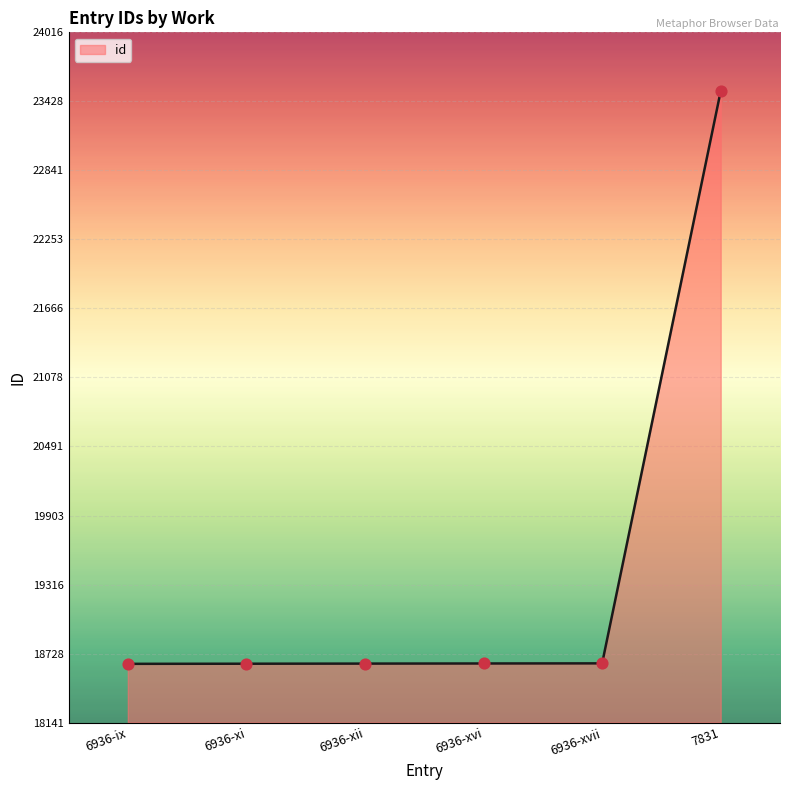

What is the ratio of the value at 6936-ix to the value at 6936-xvii?

1.0